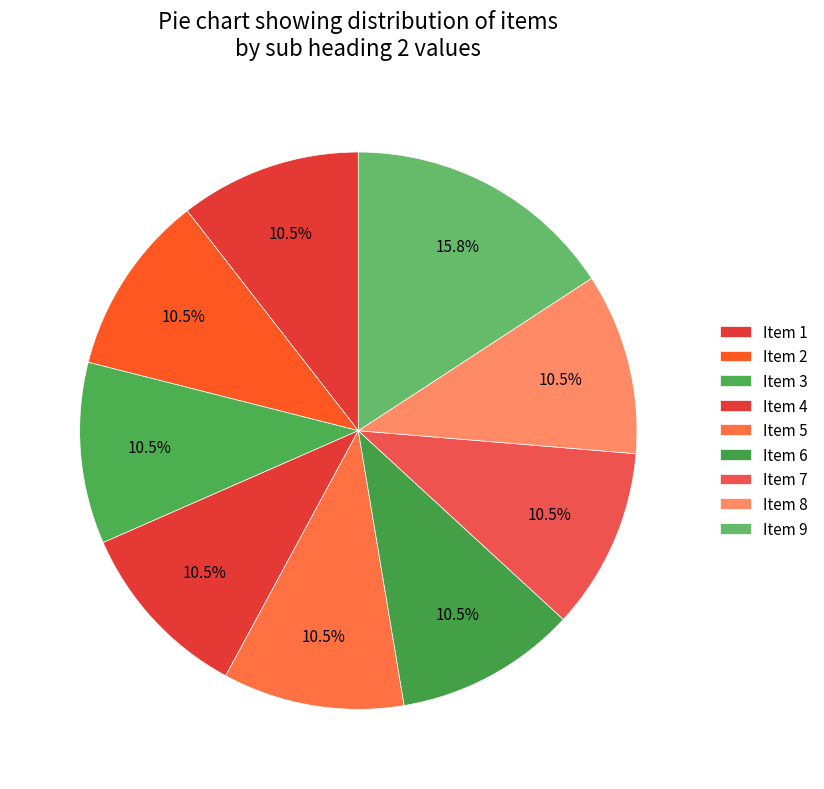

How many segments does this pie chart have?

9